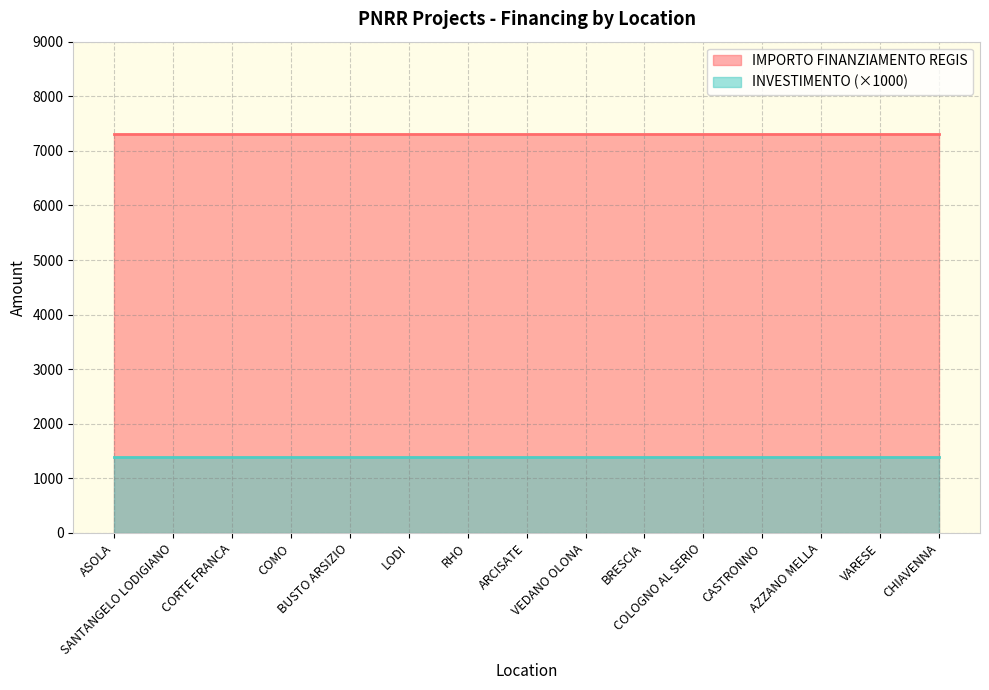

Which series has the widest spread of values?

IMPORTO FINANZIAMENTO REGIS